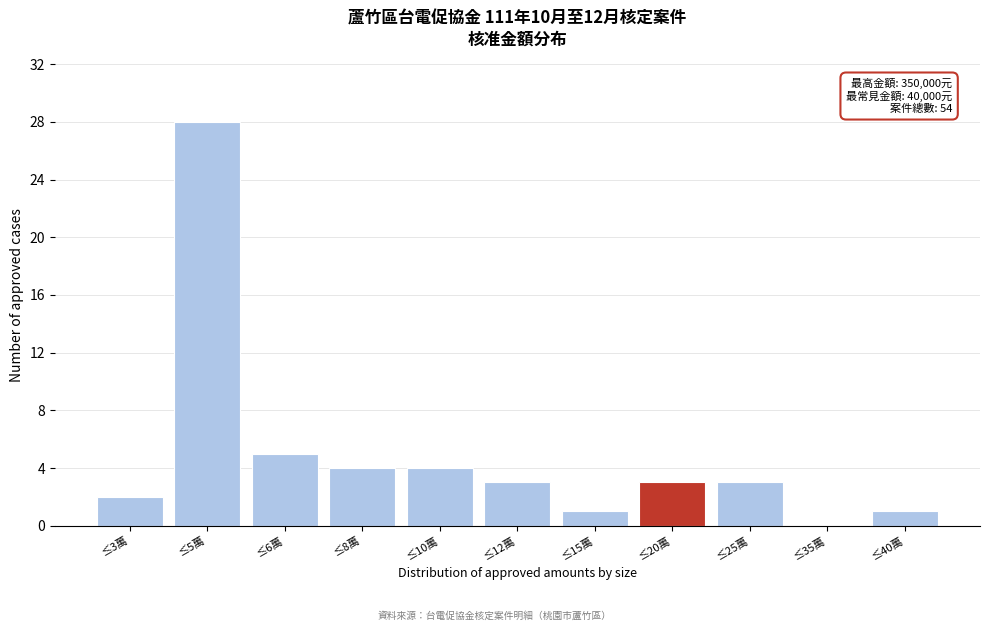

Reading left to right, transcribe all the data shown in this chart.

≤3萬=2	≤5萬=28	≤6萬=5	≤8萬=4	≤10萬=4	≤12萬=3	≤15萬=1	≤20萬=3	≤25萬=3	≤35萬=0	≤40萬=1